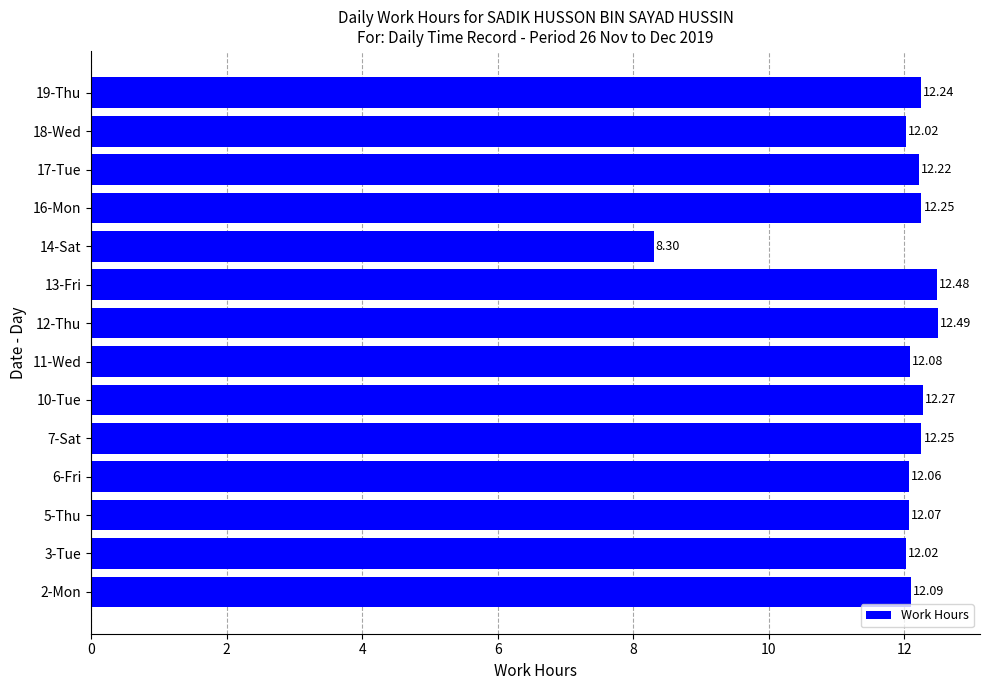

Which has a higher value, 5-Thu or 2-Mon?

2-Mon